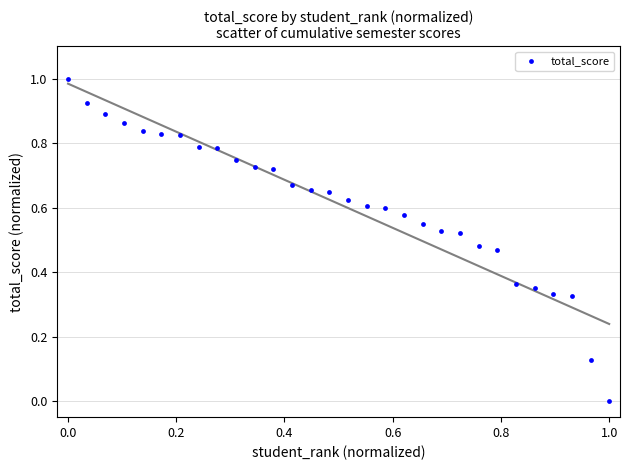

What is the range of X values (max minus min)?

1.0